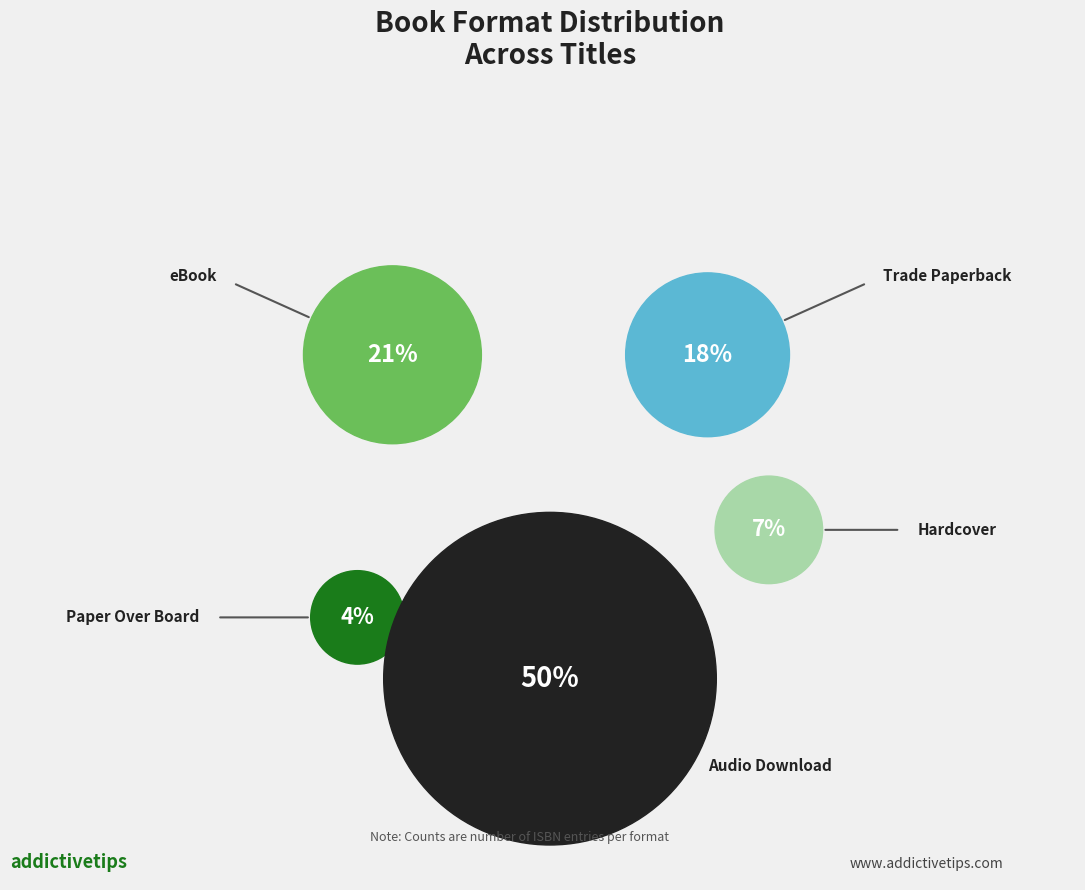

To the nearest percent, what is the difference between the largest and smallest slice percentages?

46%